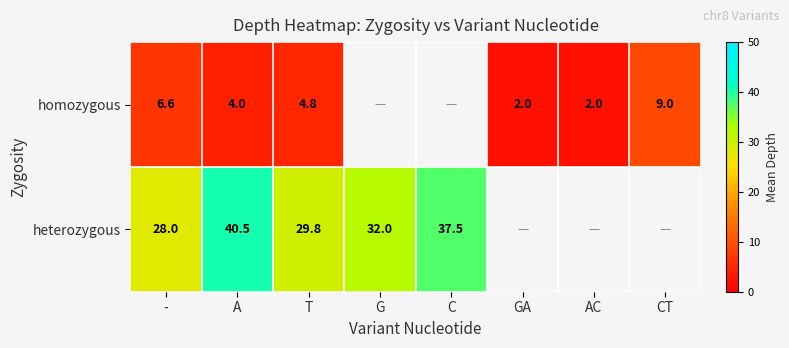

What is the smallest value displayed?

2.0